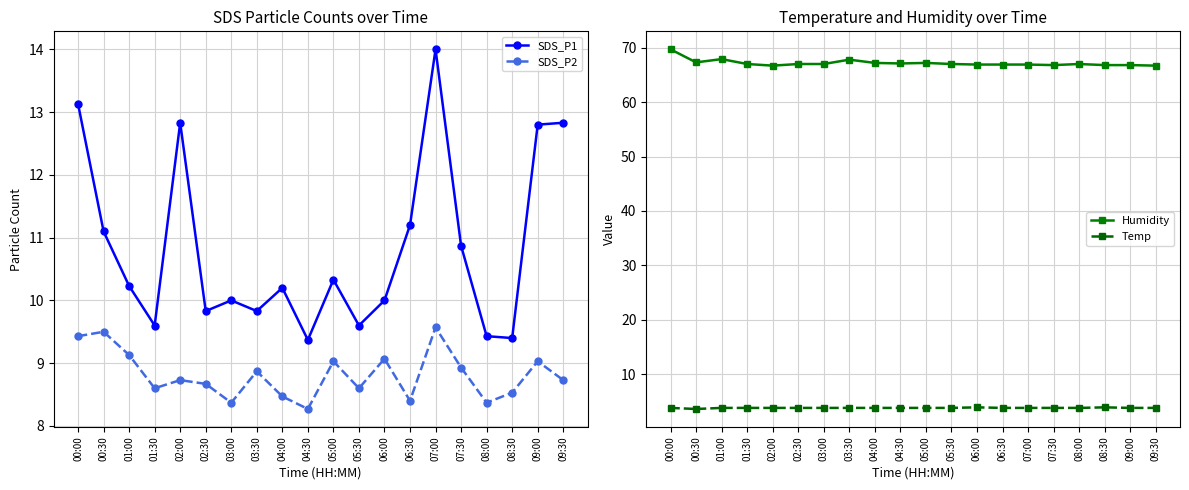

How many lines are shown in the chart?

4